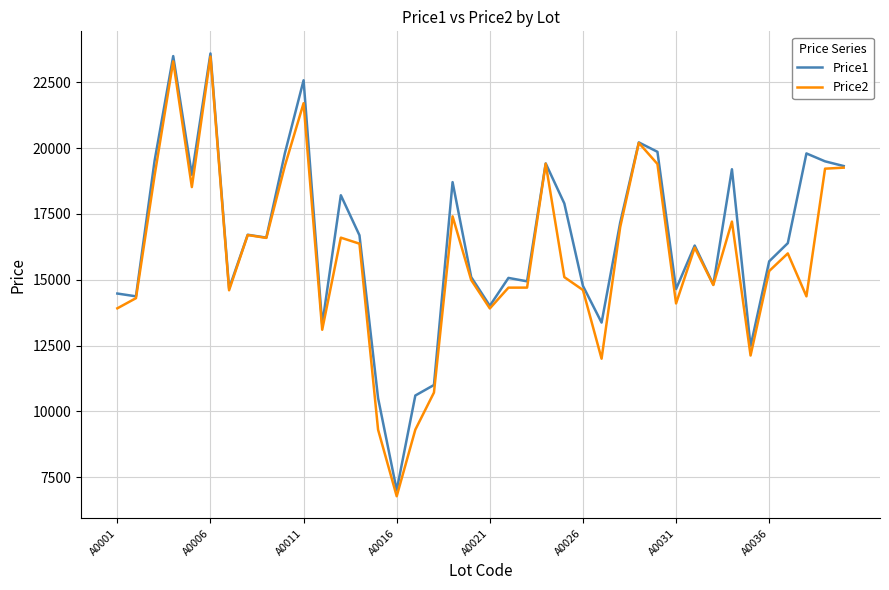

What are all the series names shown in the legend?

Price1, Price2